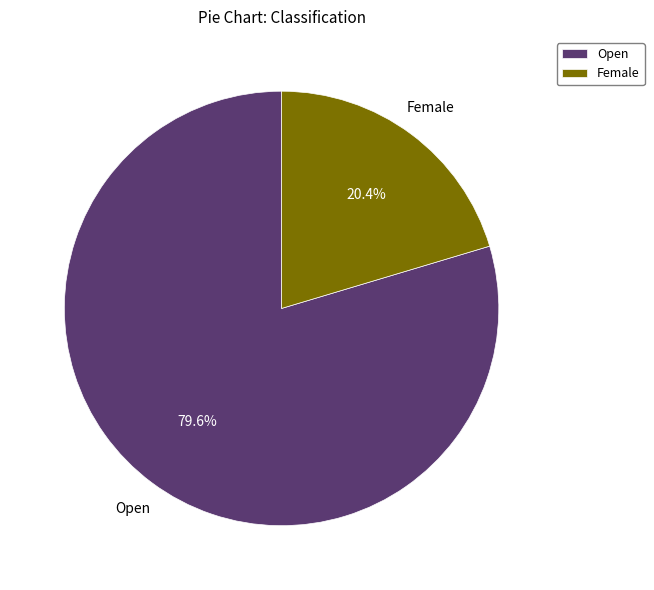

What portion of the pie excludes Open?

20.4%